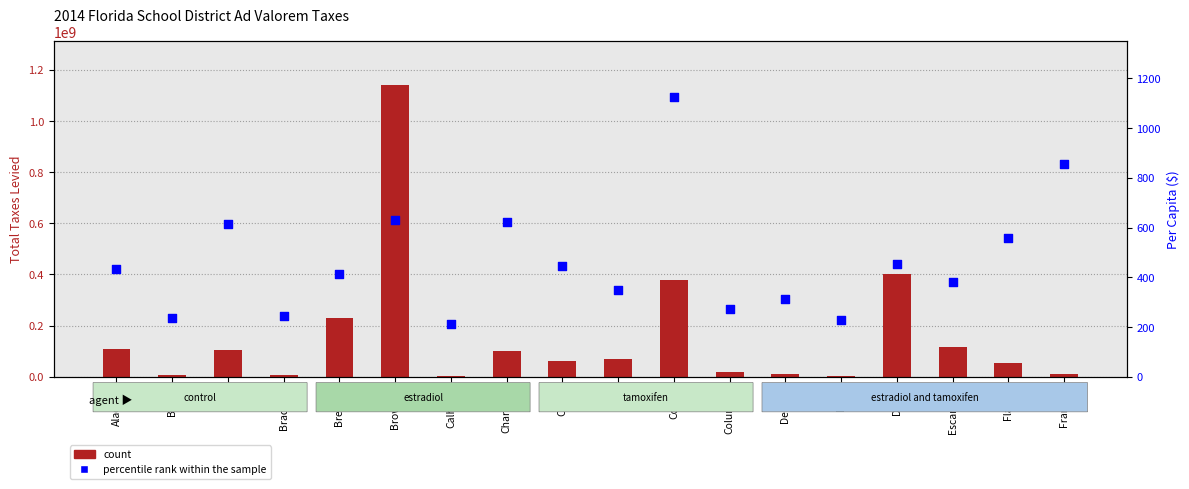

Which series contains the lowest Y value?

percentile rank within the sample